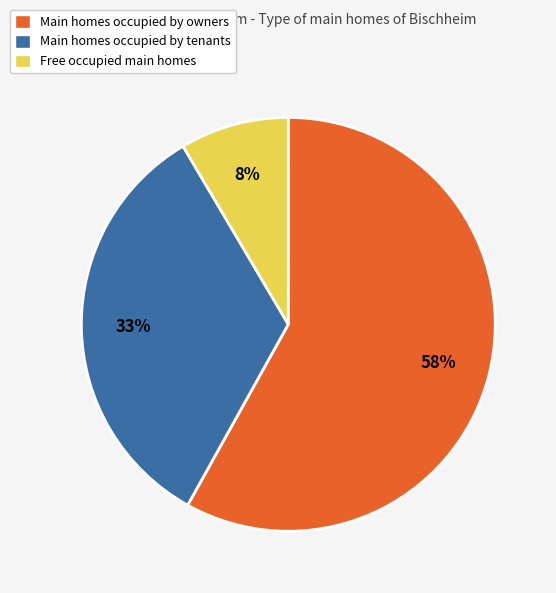

True or false: Main homes occupied by tenants accounts for 19% of the total.

False